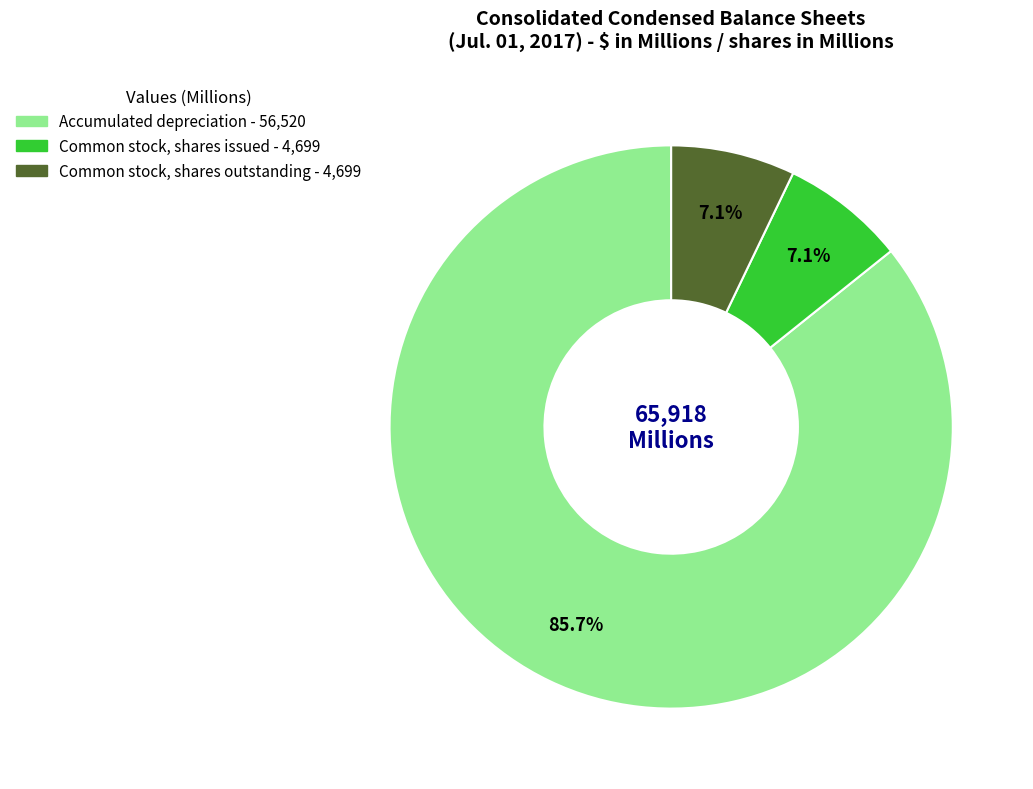

Is the sum of Common stock, shares outstanding and Accumulated depreciation greater than half?

Yes